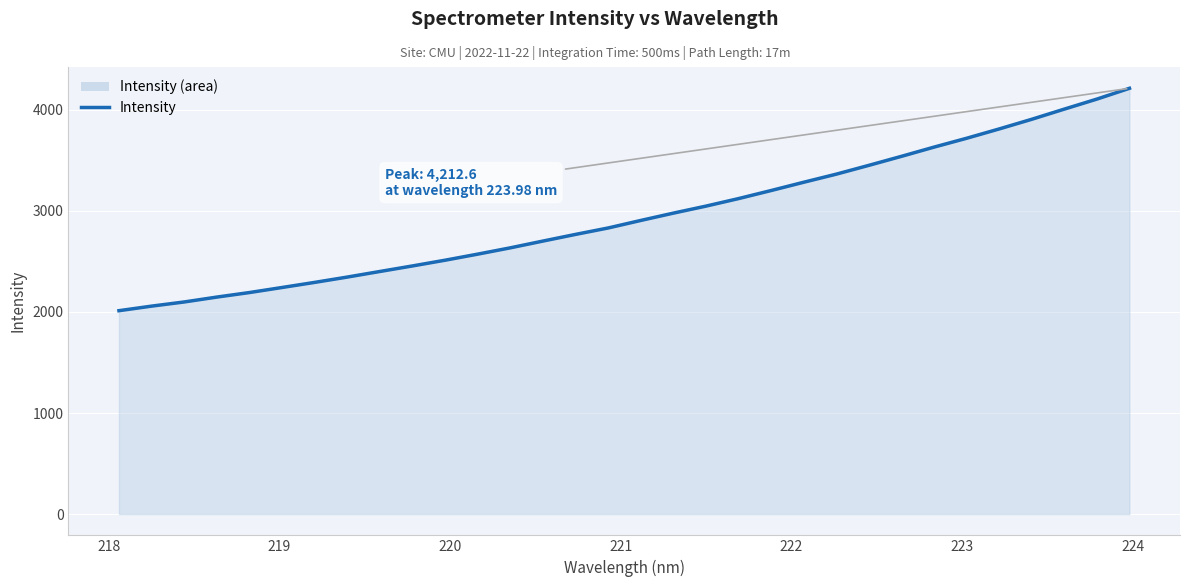

How many values exceed 2905?

16